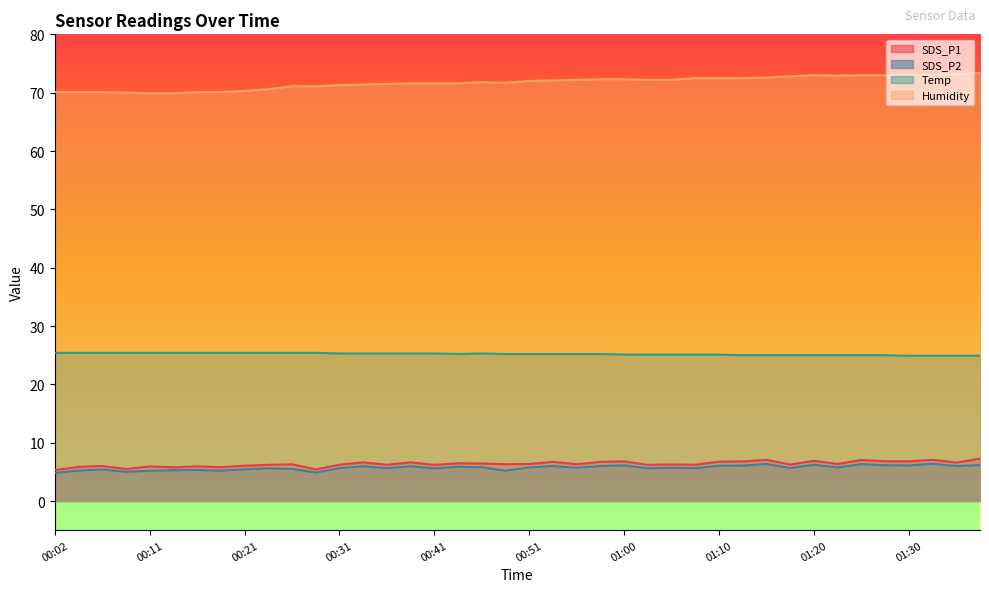

Between 00:38 and 01:00, which series saw the biggest shift?

Humidity